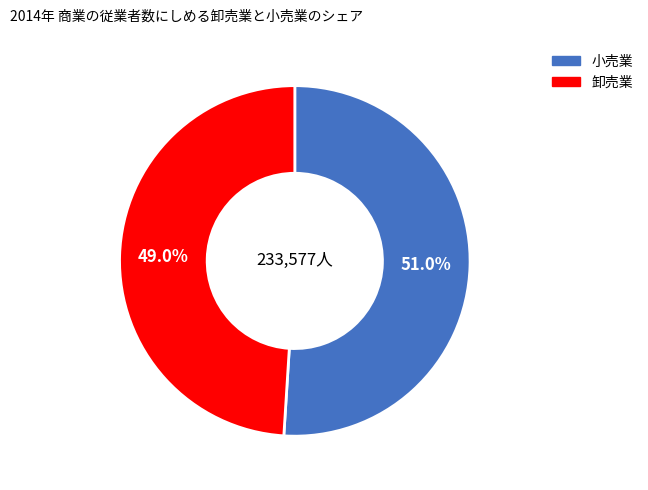

Is there any slice that represents more than half of the pie?

Yes